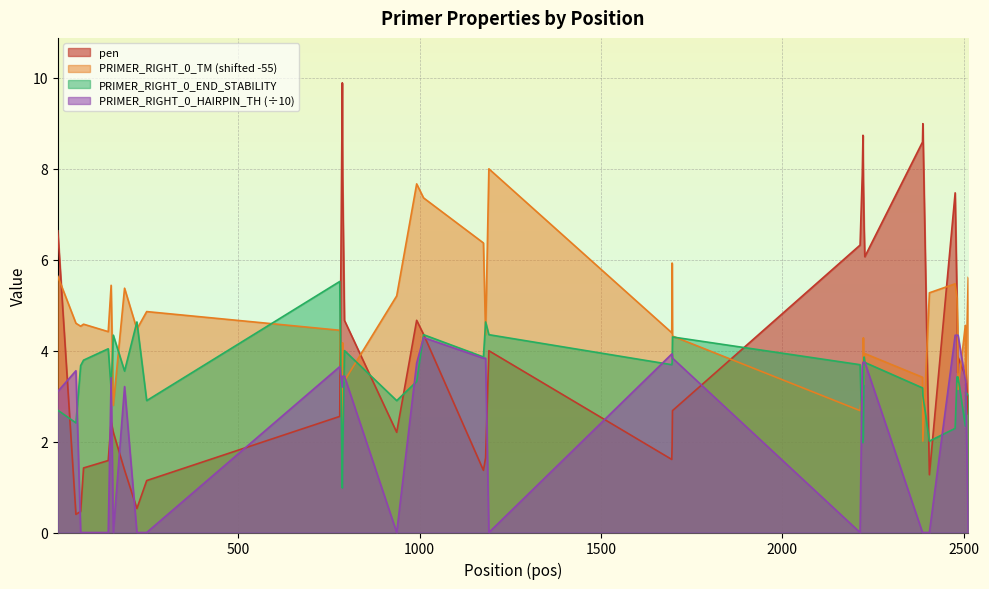

What is the difference between the maximum and second lowest values in the pen series?

9.4